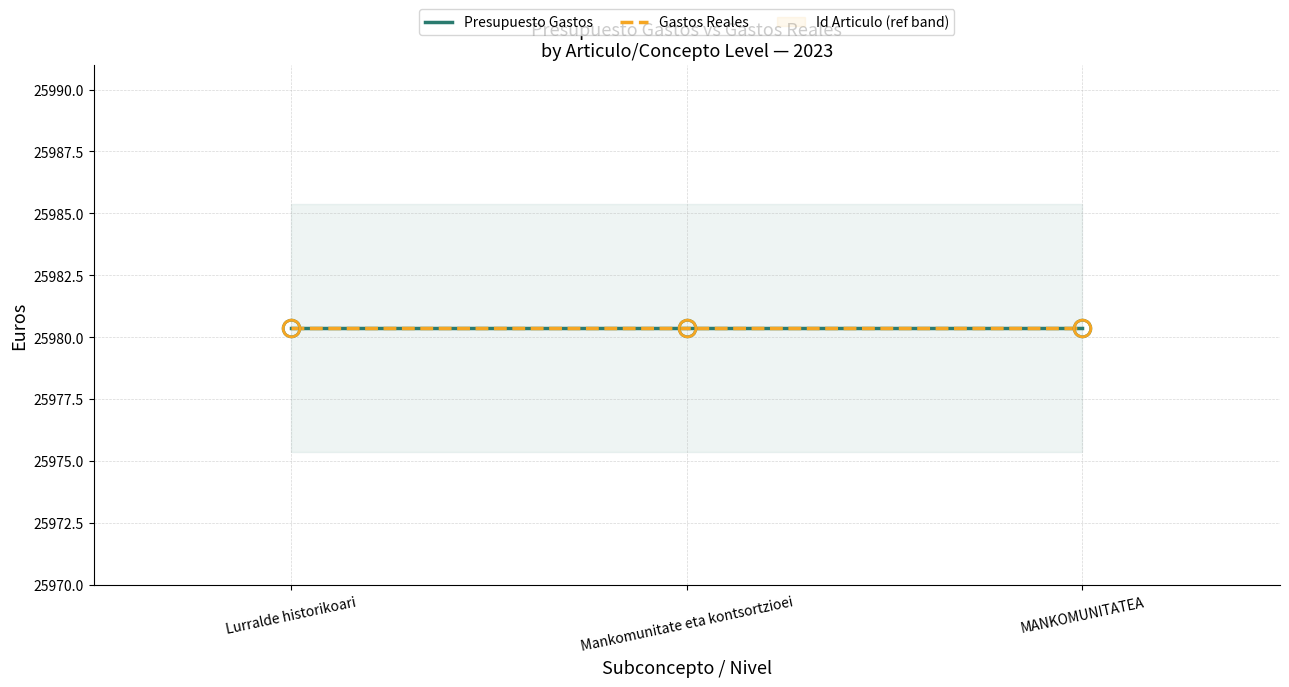

Read the Gastos Reales value at Mankomunitate eta kontsortzioei.

25980.4